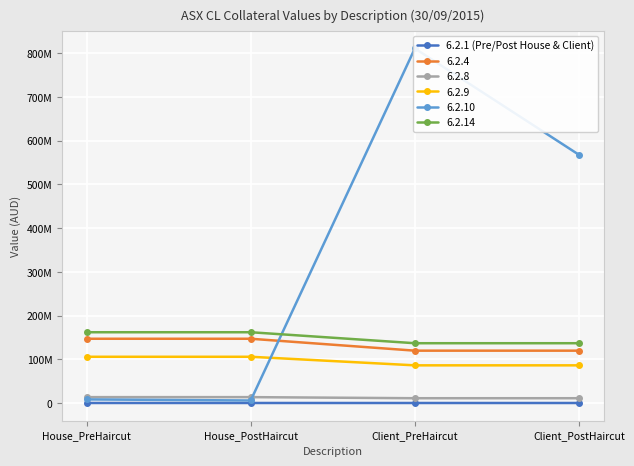

What is the approximate value at Client_PreHaircut?

58681